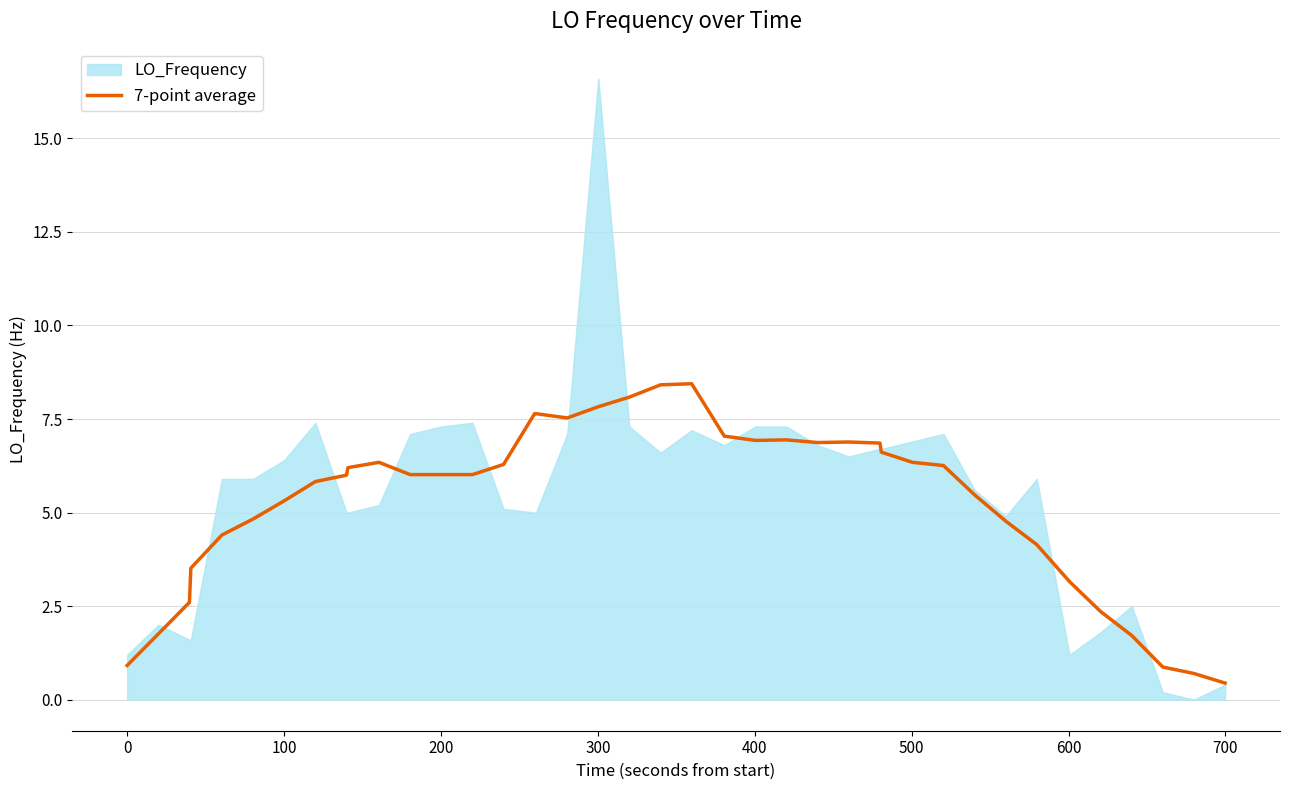

What is the sum of all values?

212.0